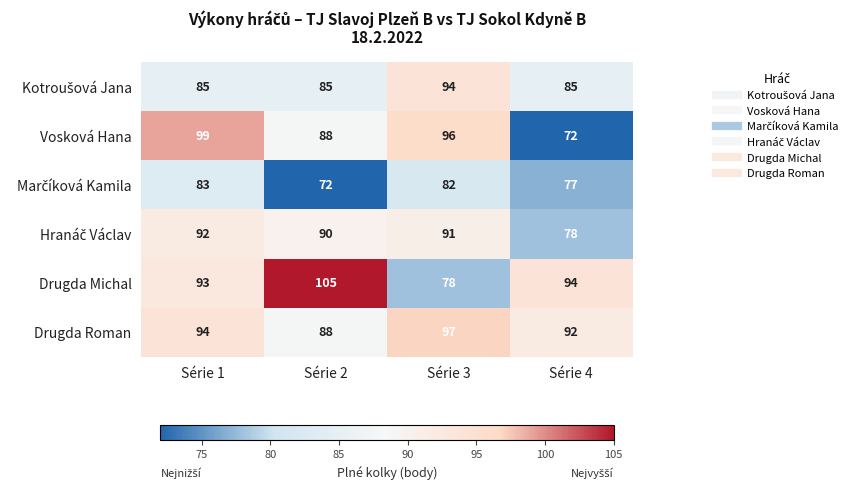

Is it true that Vosková Hana equals 88 at Série 2?

True